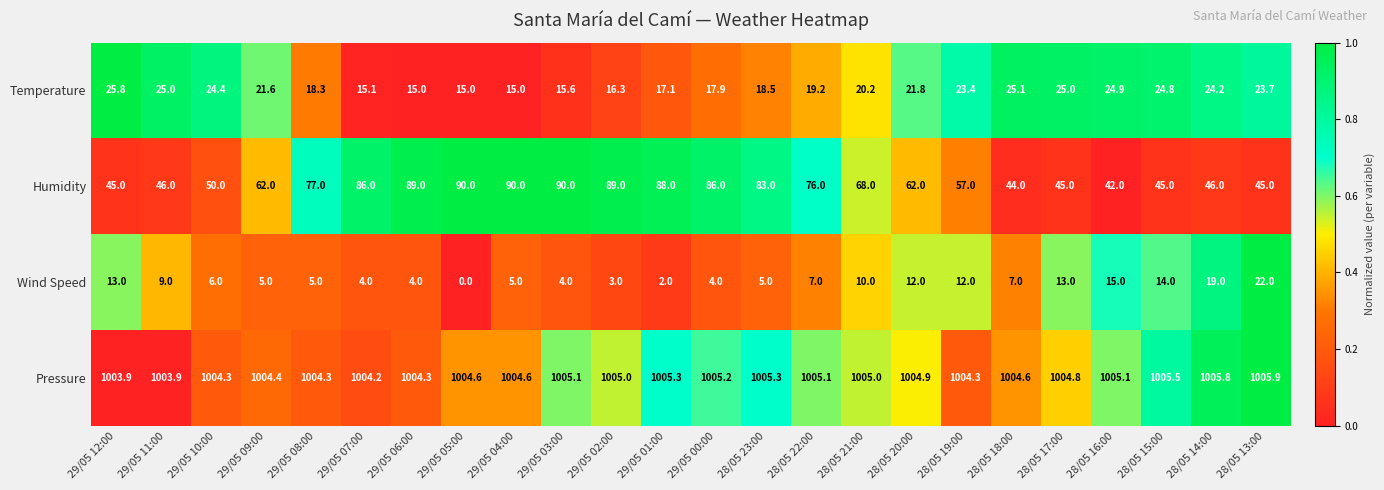

What is the sum of all Temperature values?

492.9